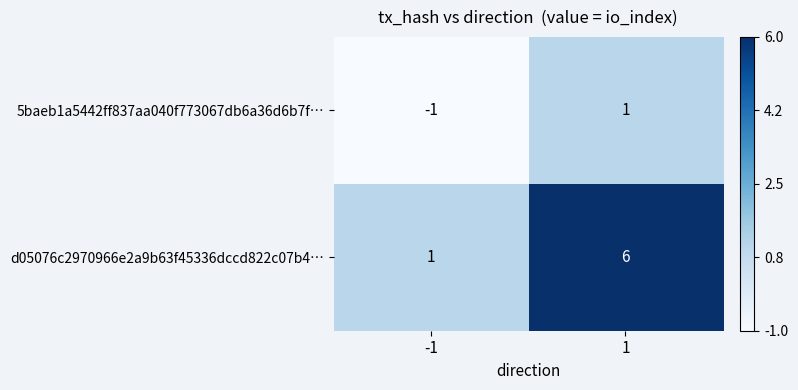

Reading left to right, transcribe all the data shown in this chart.

5baeb1a5442ff837aa040f773067db6a36d6b7f…: -1	1
d05076c2970966e2a9b63f45336dccd822c07b4…: 1	6